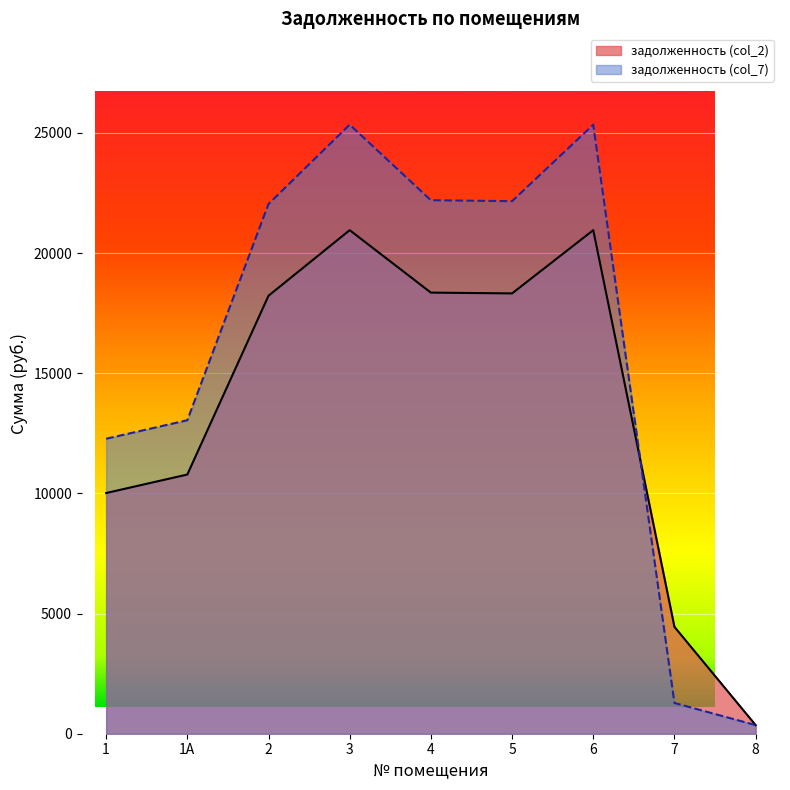

Which series has the widest spread of values?

задолженность (col_7)